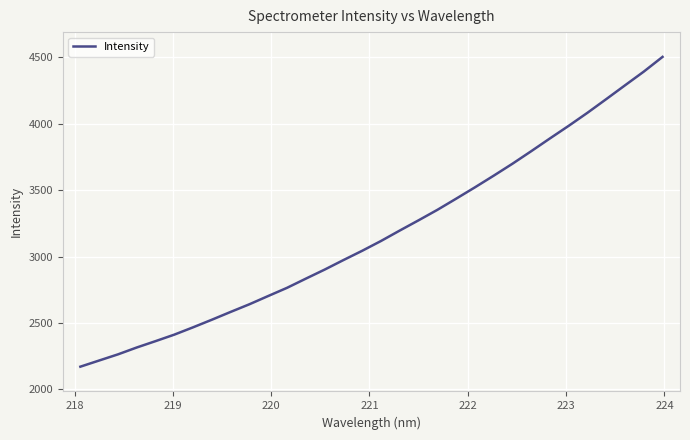

What is the smallest value displayed?

2171.2